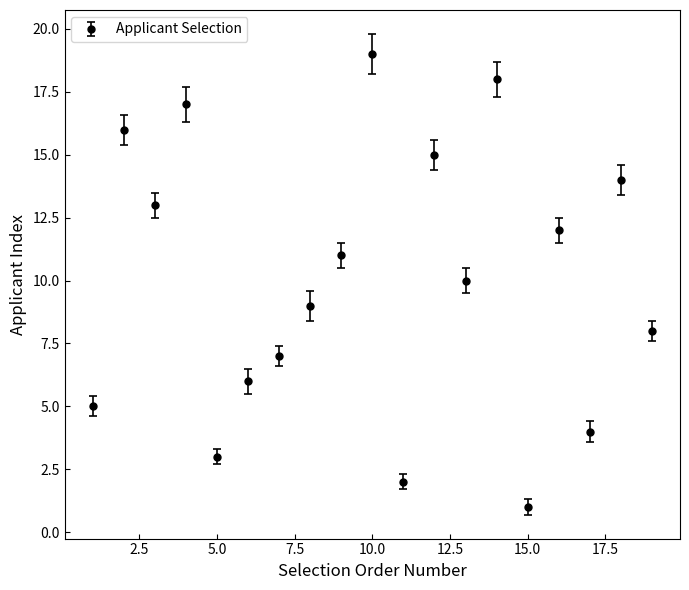

True or false: the data has more than 2 interior local peaks.

True